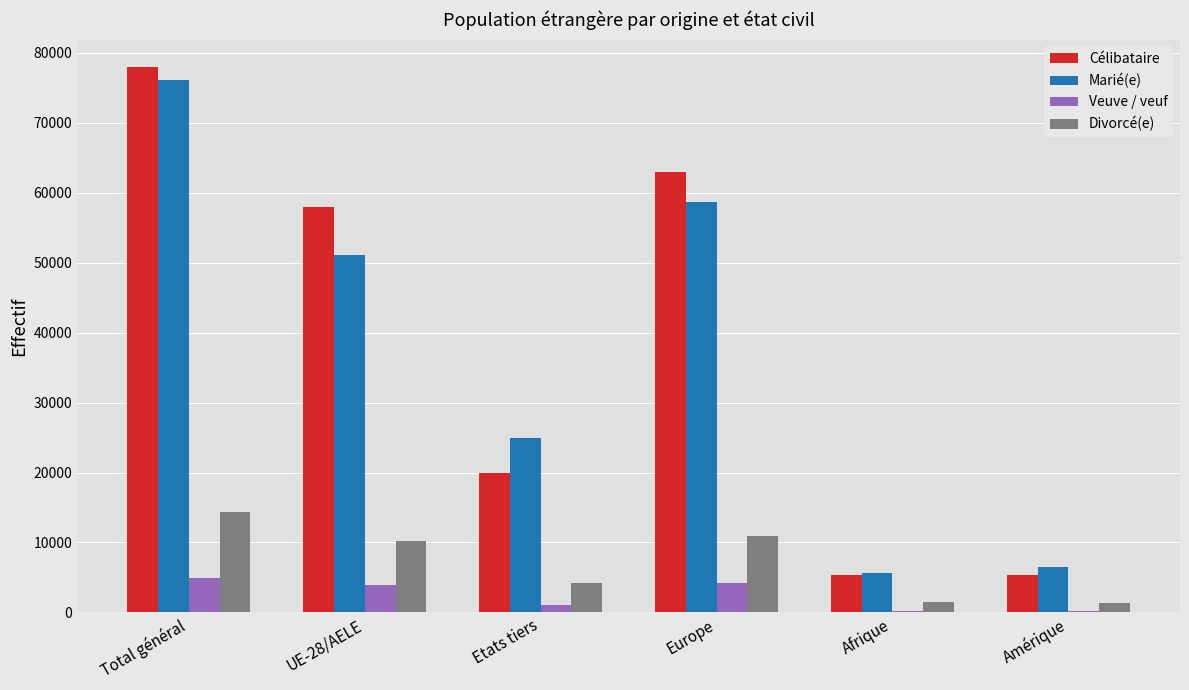

At which category does the chart reach its peak across all series?

Total général